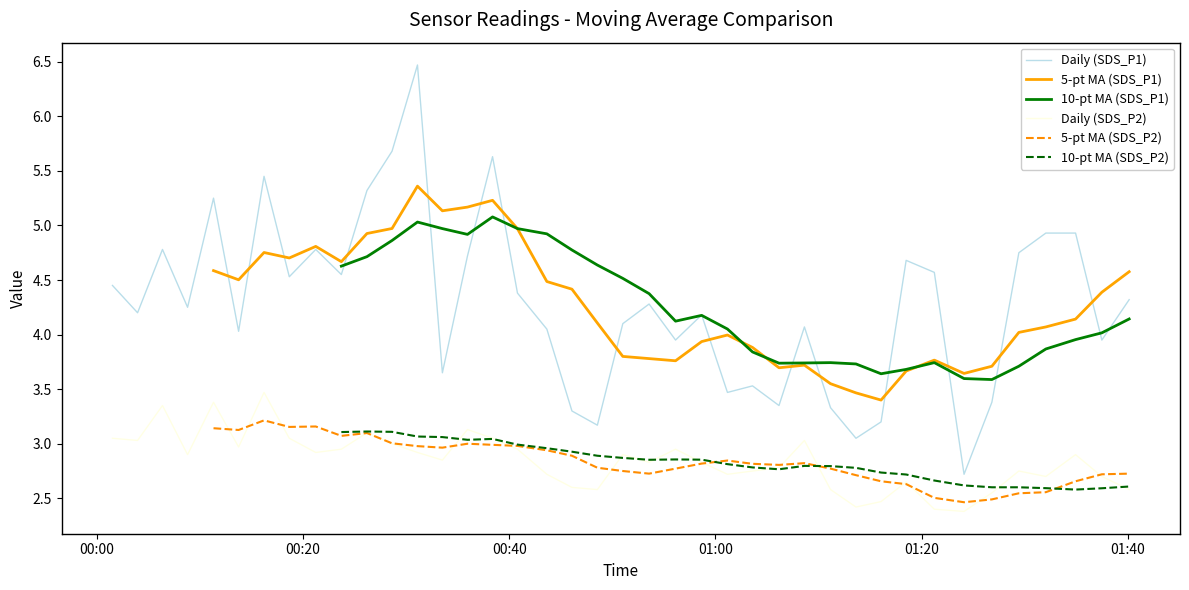

True or false: 5-pt MA (SDS_P2) and Daily (SDS_P1) cross at least once.

False